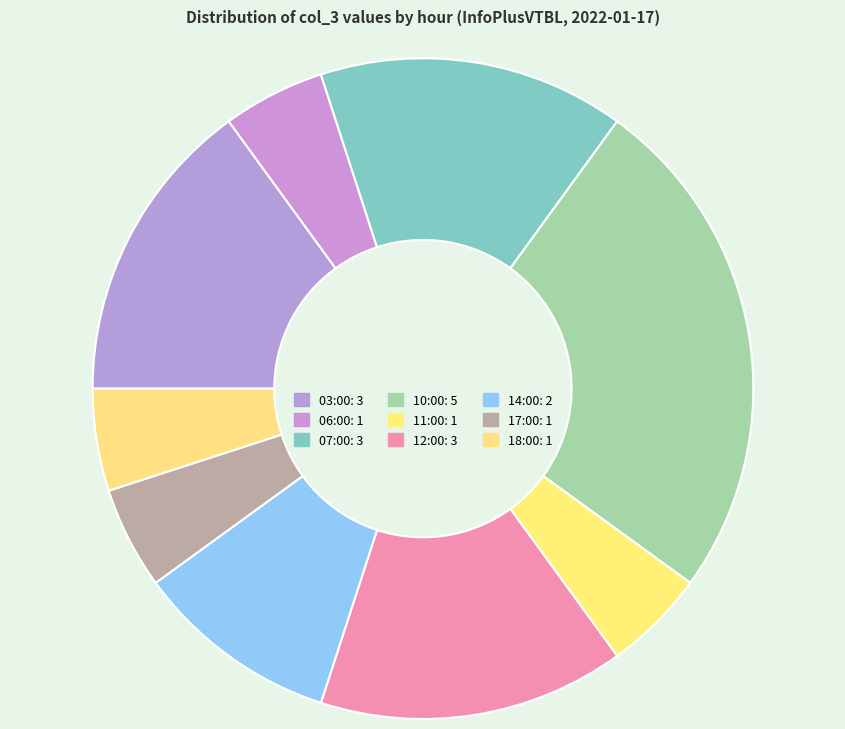

How many slices are in this pie chart?

9